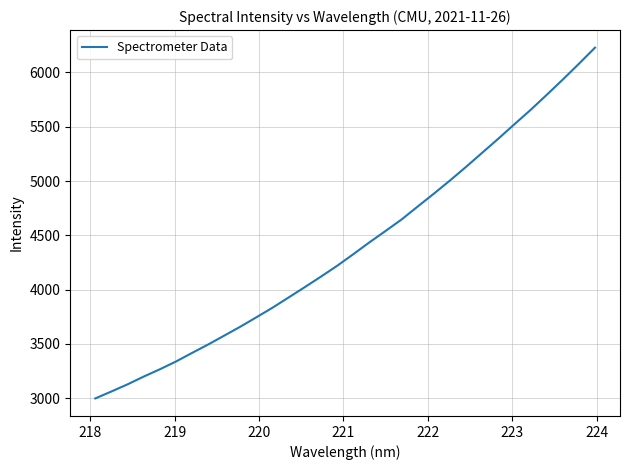

What is the smallest value displayed?

2998.6